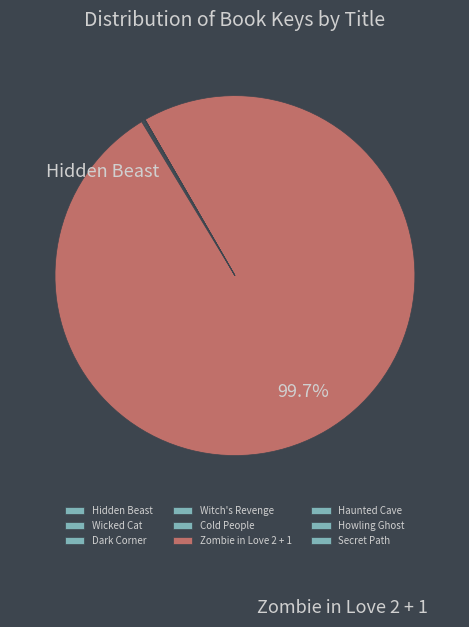

How many slices are in this pie chart?

9